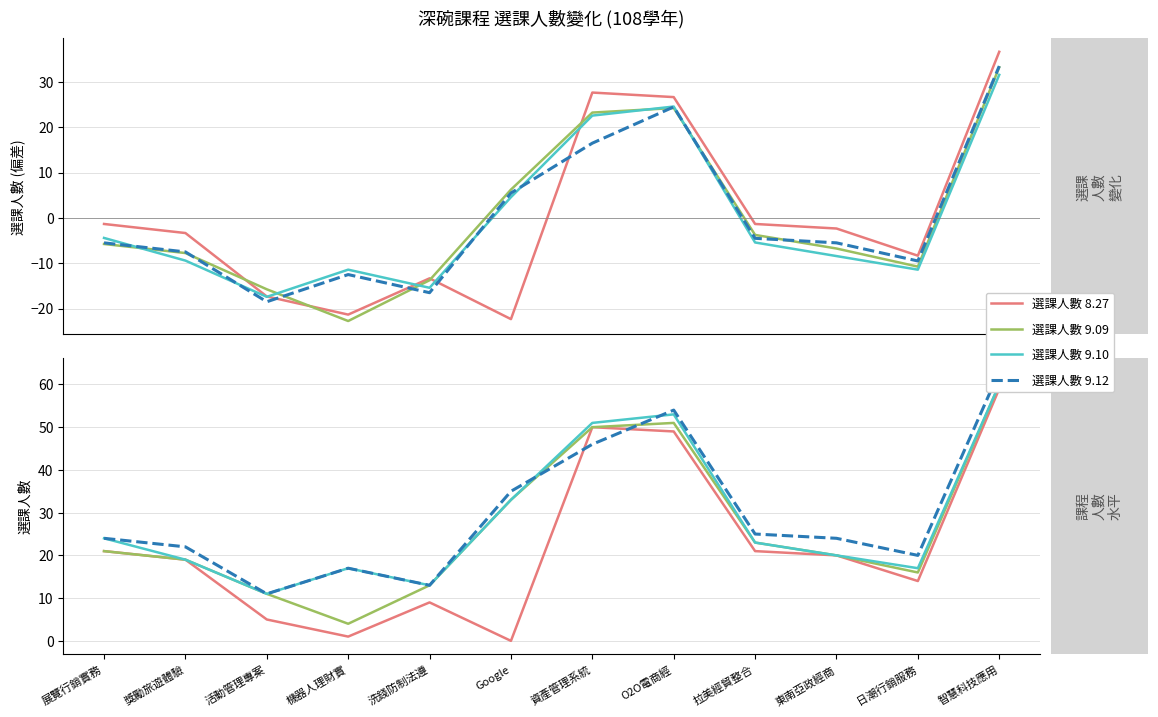

What is the total value across all series at Google?

101